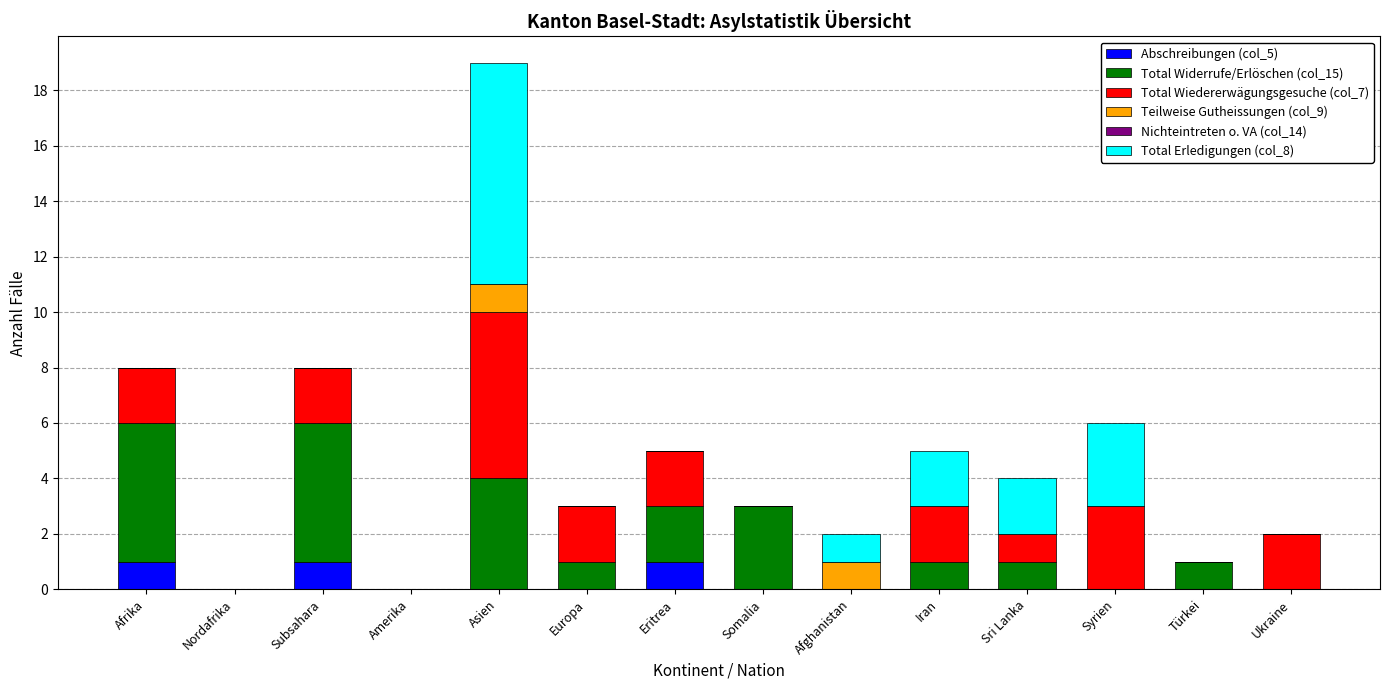

At which category is the sum across all series the highest?

Asien